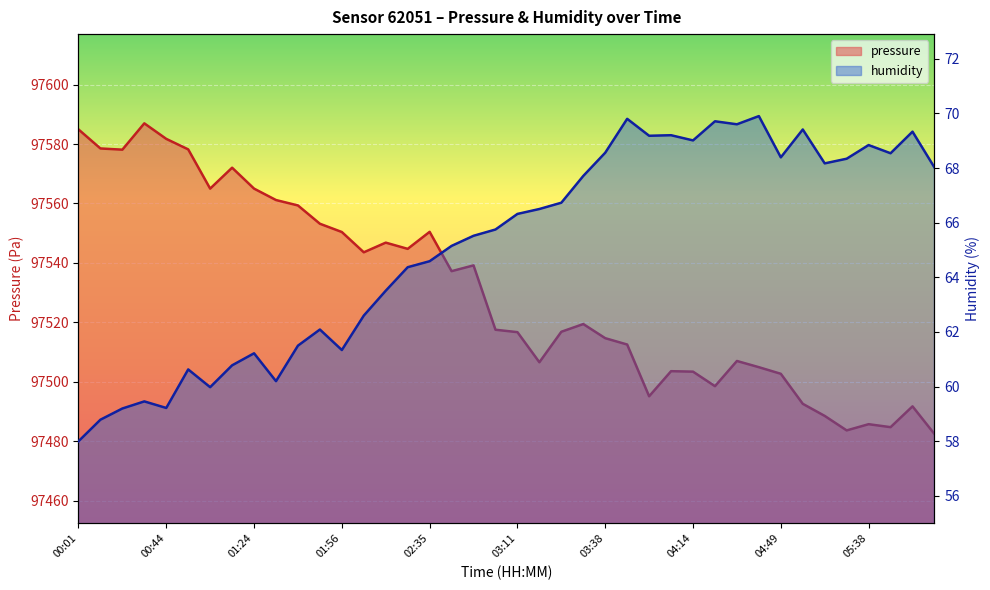

True or false: humidity has a value of 111.2 at 02:07.

False